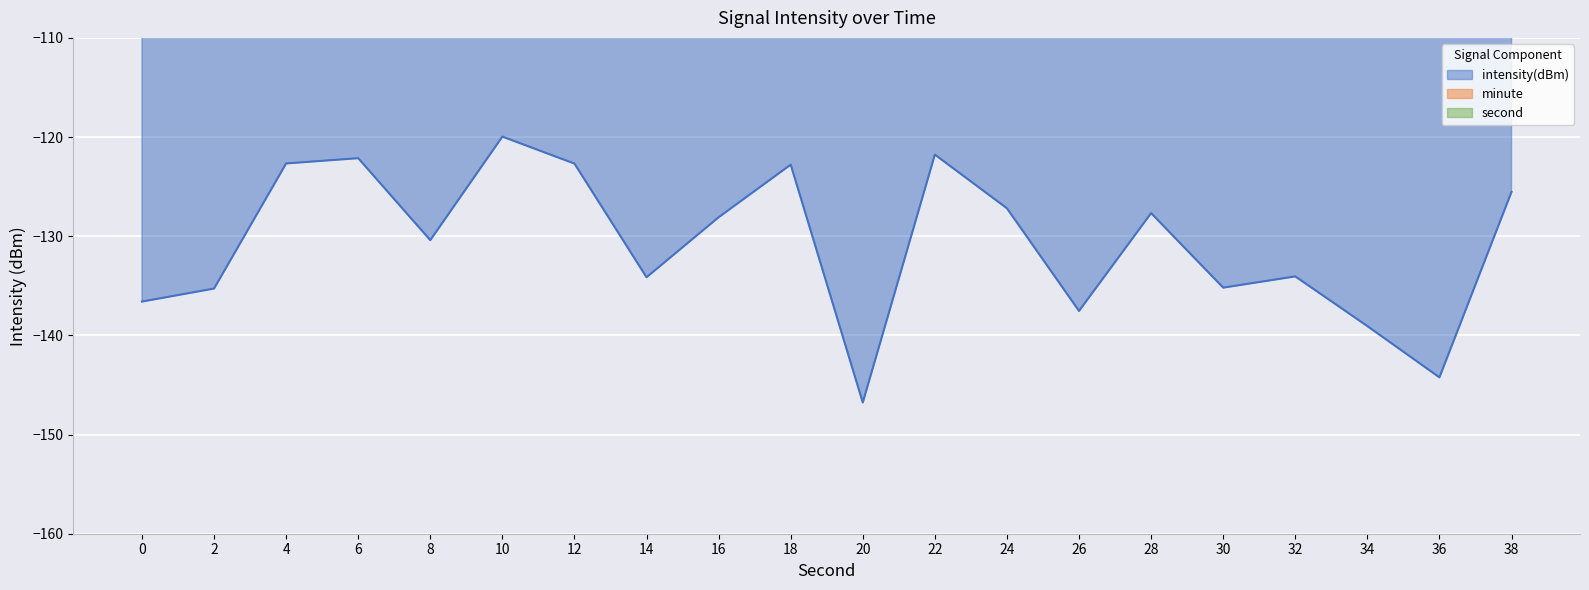

What value does the intensity(dBm) series have at 14?

-134.1